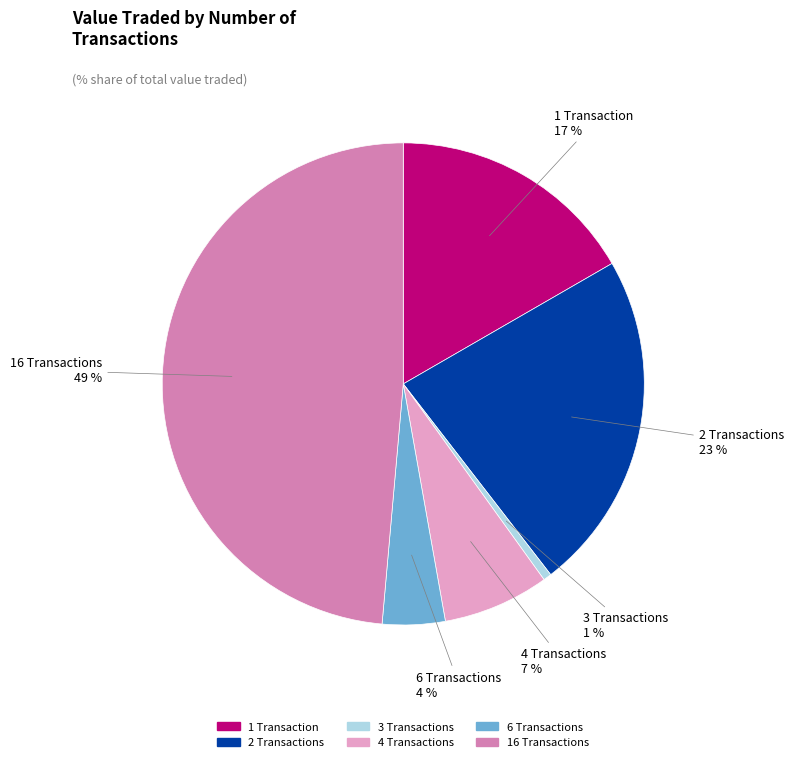

How many slices are in this pie chart?

6